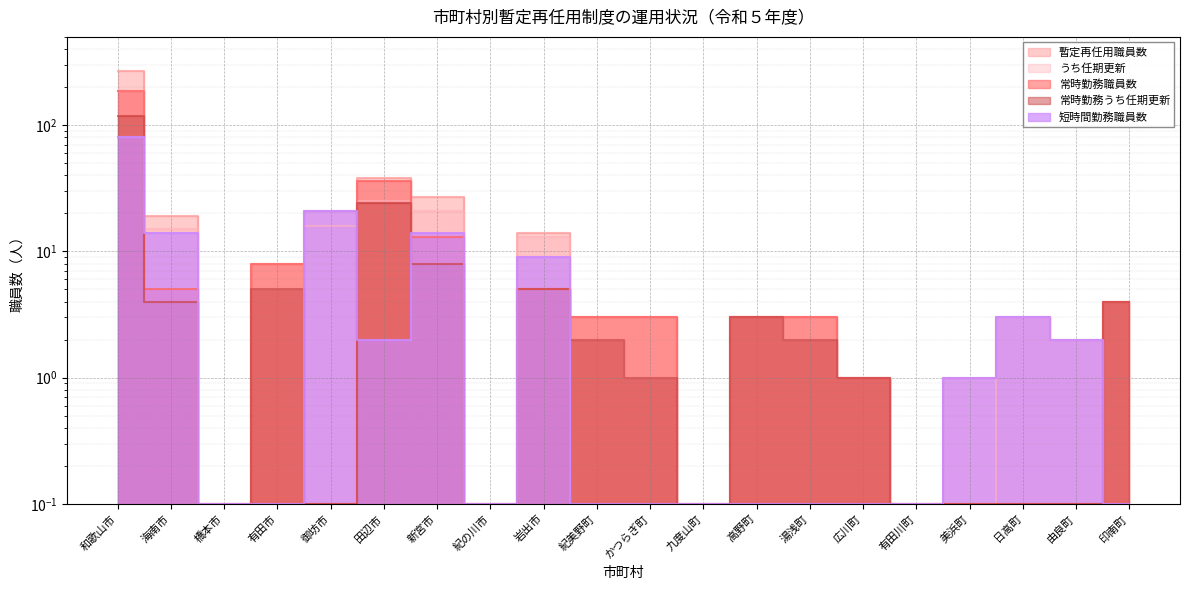

Which series has the largest total across all categories?

暫定再任用職員数